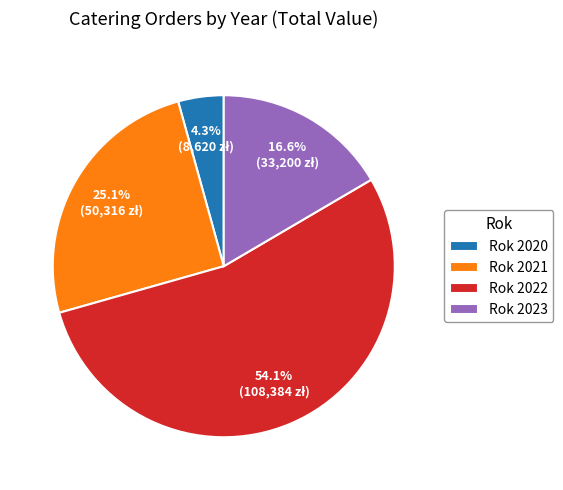

Which slice is the largest?

Rok 2022